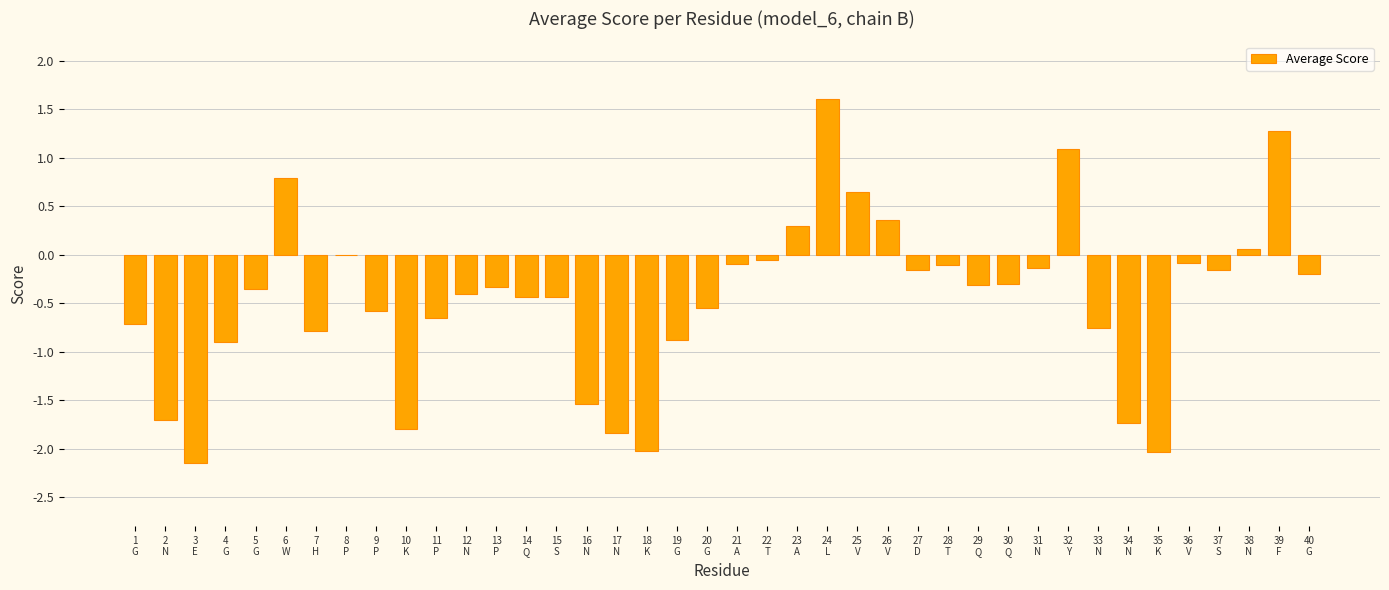

What is the maximum value shown in the chart?

1.6